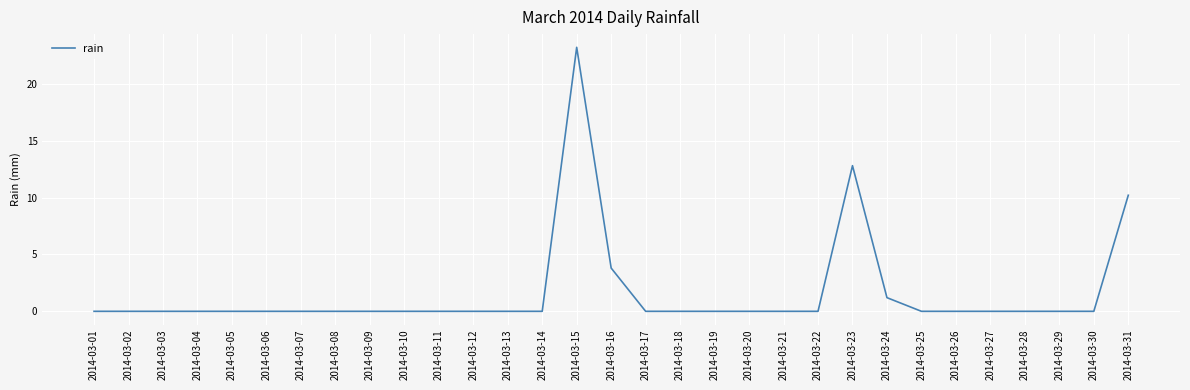

At which label is the value closest to 11?

2014-03-31